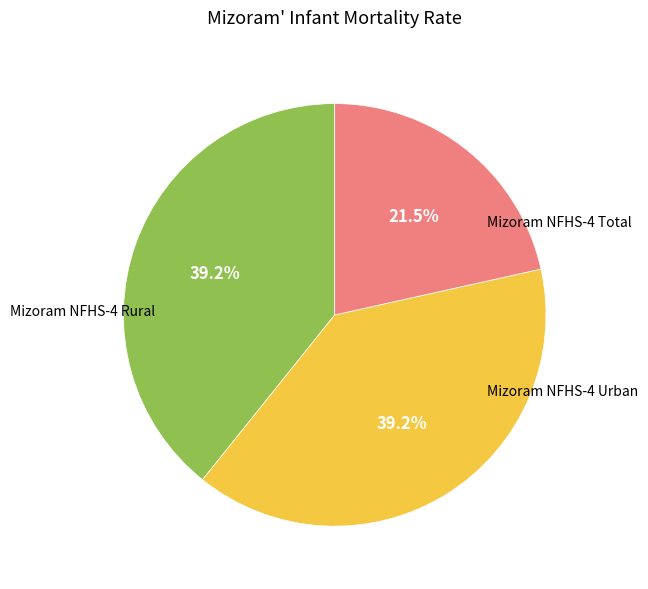

Does any single category account for the majority?

No